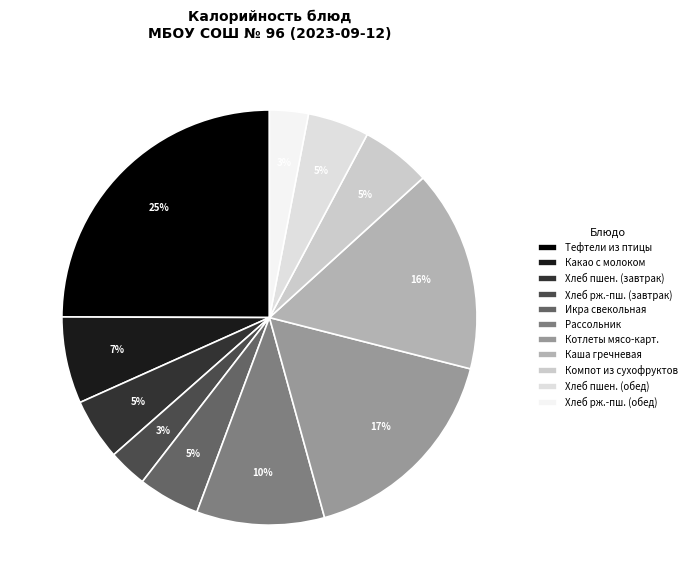

How many slices are in this pie chart?

11